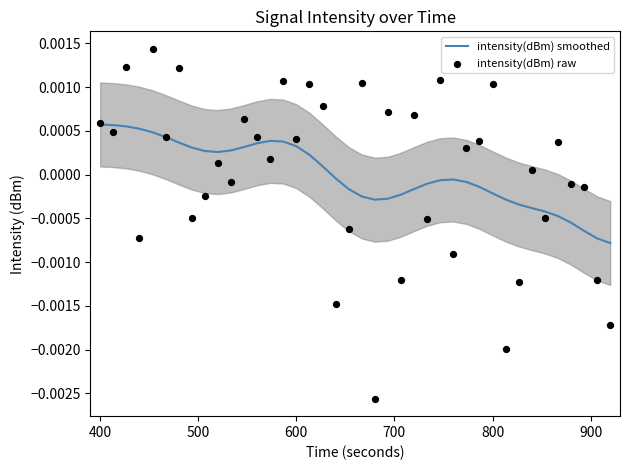

Which series has the largest Y range (max minus min)?

intensity(dBm) raw